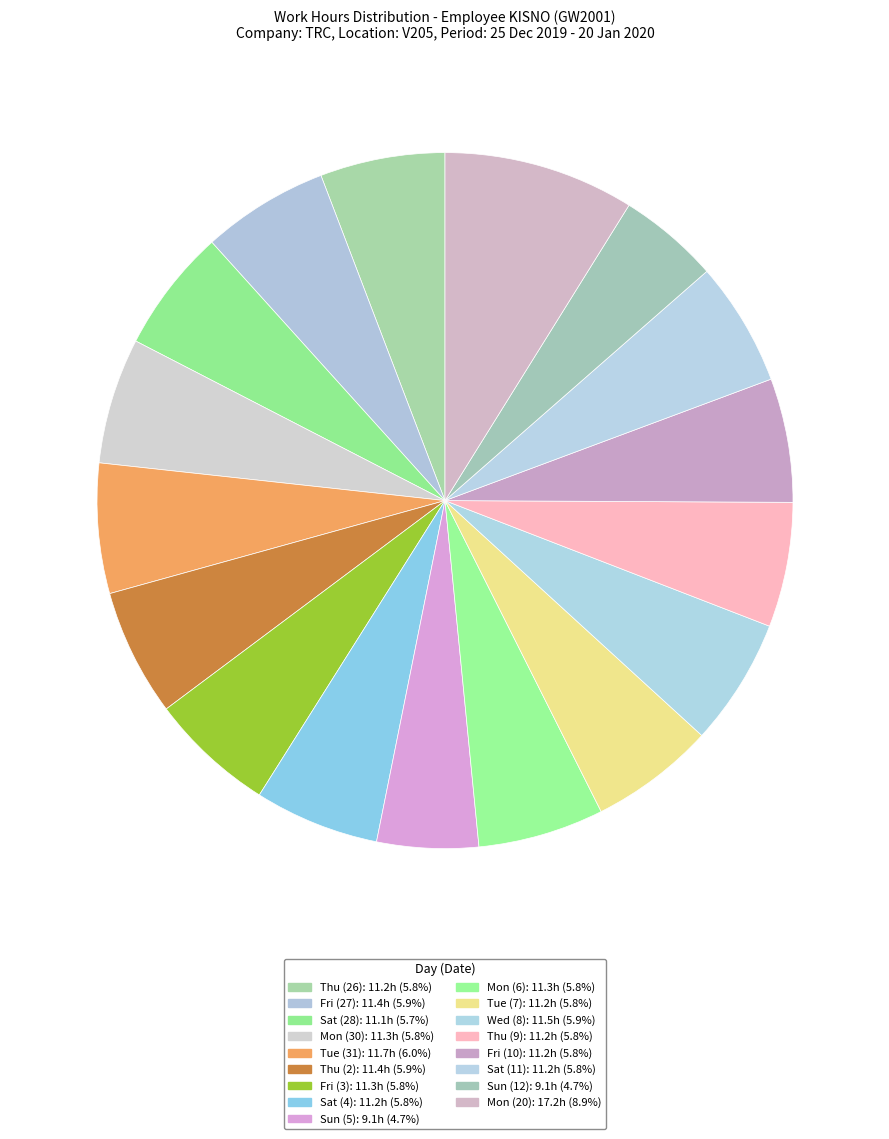

How many slices are in this pie chart?

17